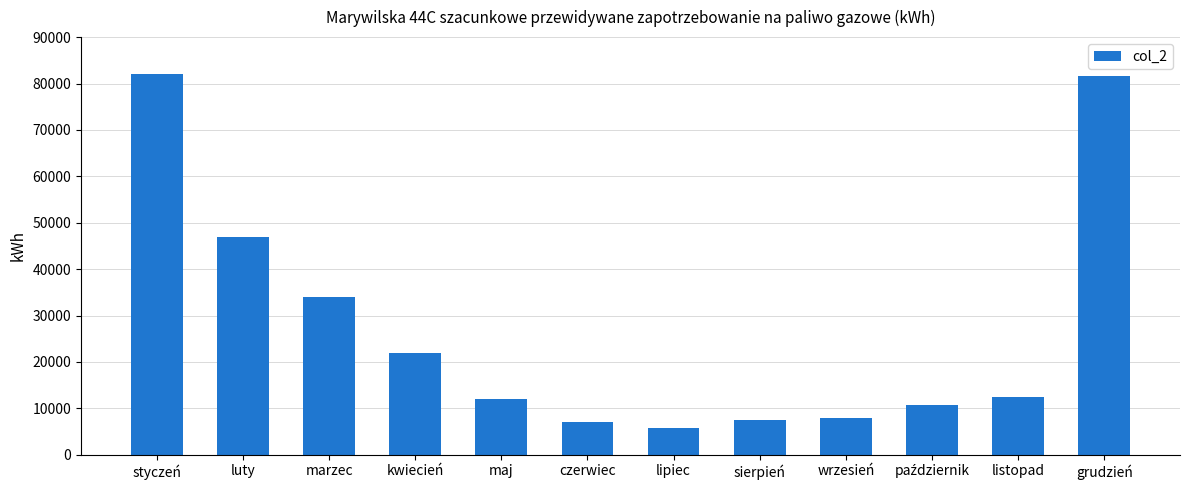

Between wrzesień and czerwiec, which is larger?

wrzesień